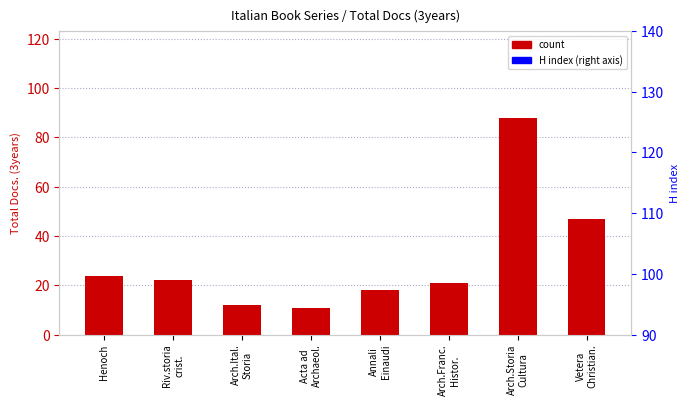

What is the smallest value displayed?

11